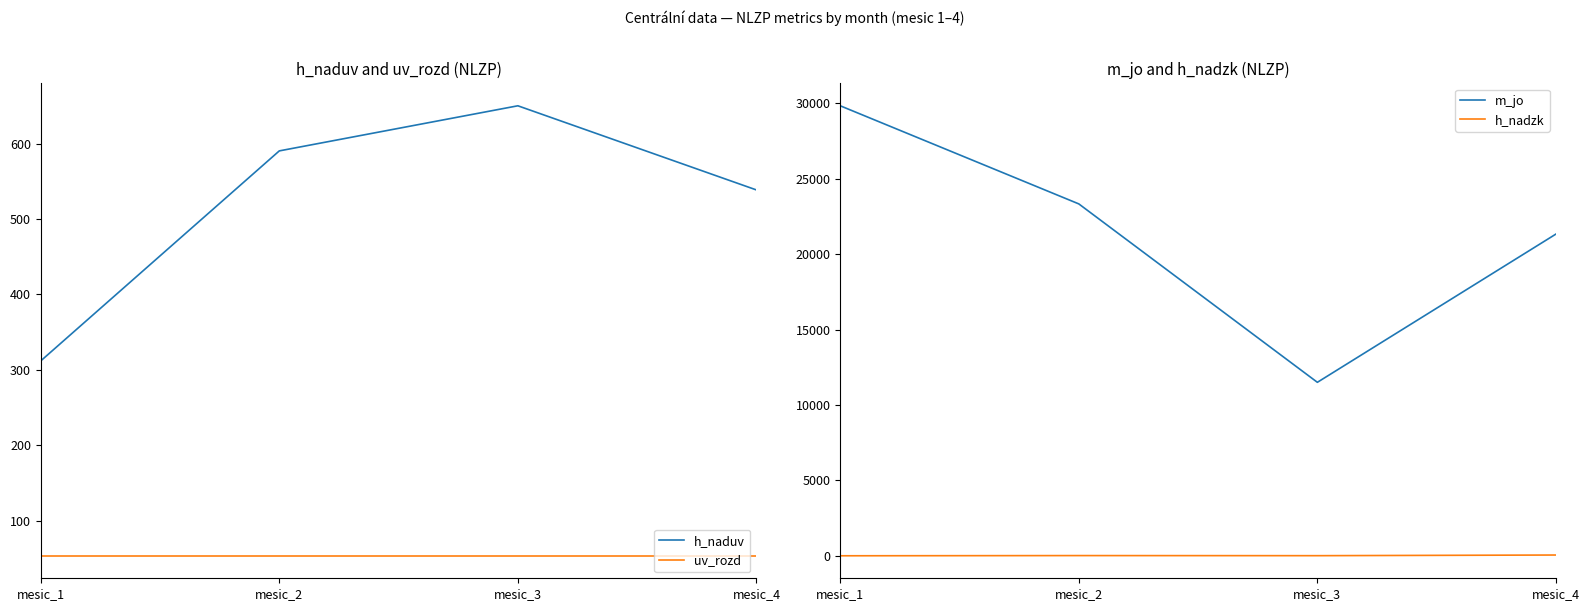

List the series in order of their peak value, highest first.

m_jo, h_naduv, uv_rozd, h_nadzk